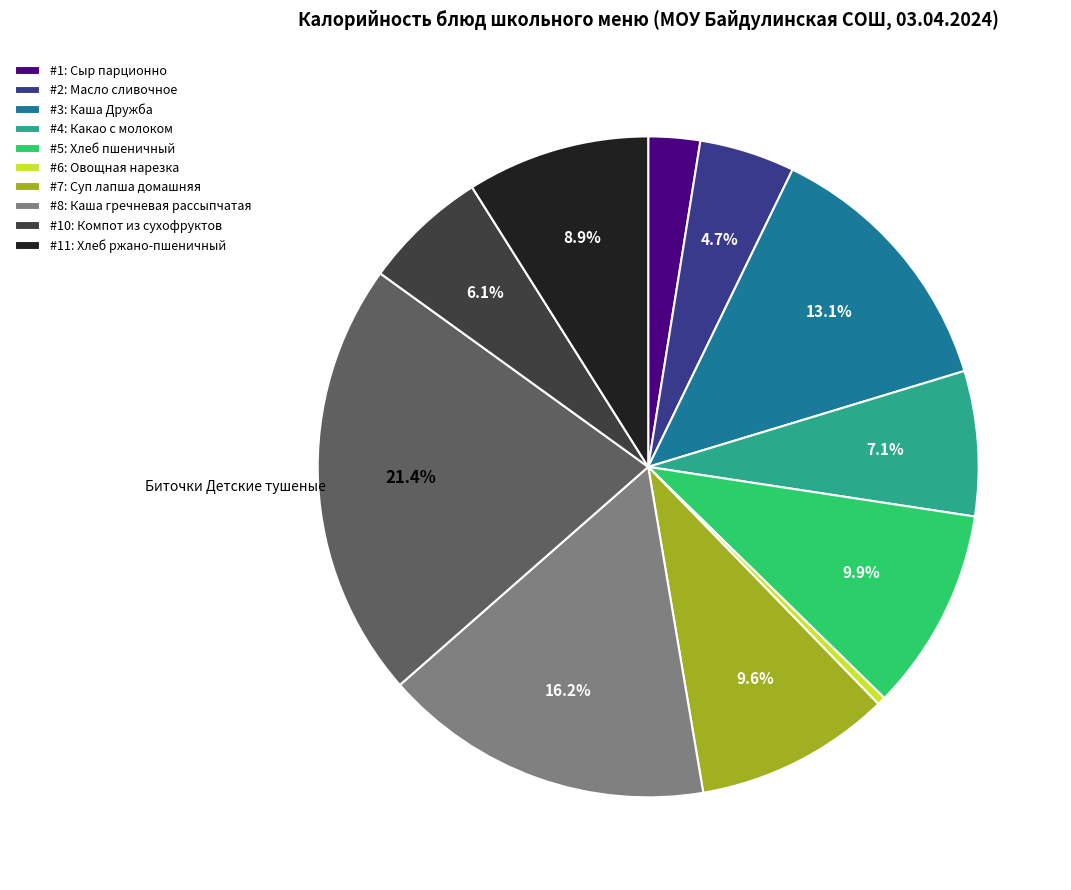

Is there any slice that represents more than half of the pie?

No